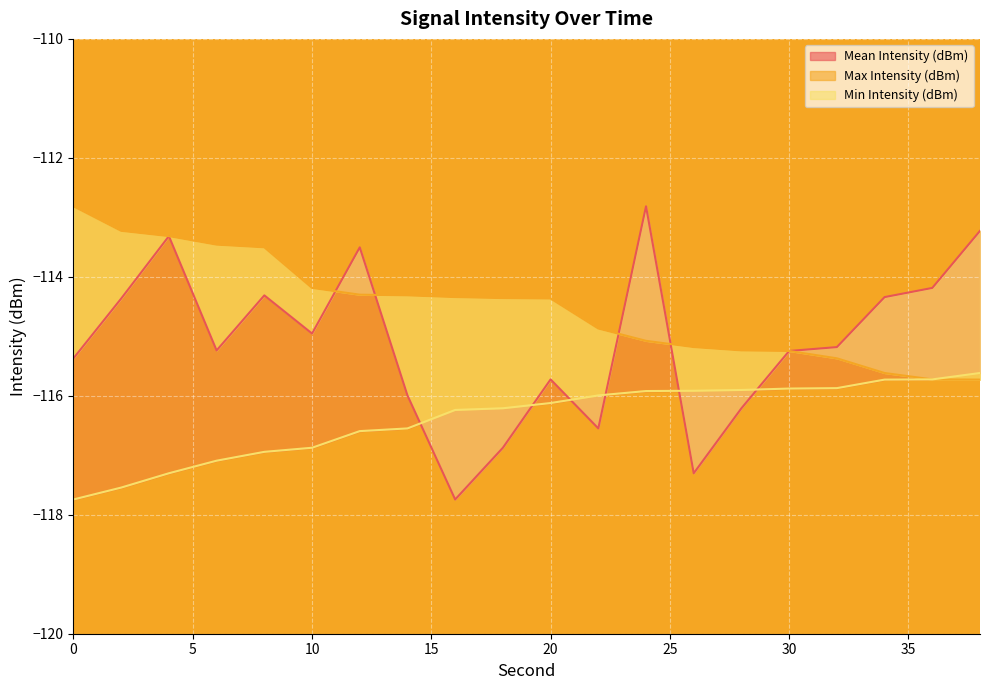

What are all the series names shown in the legend?

Mean Intensity (dBm), Max Intensity (dBm), Min Intensity (dBm)